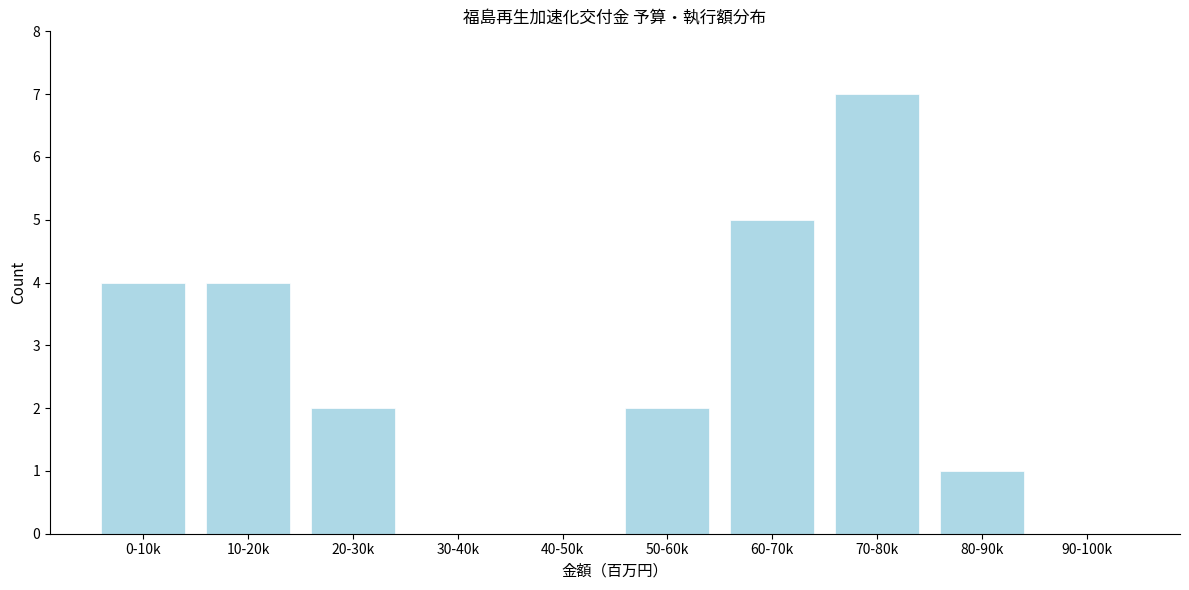

Reading left to right, list all the values displayed in this chart.

0-10k=4	10-20k=4	20-30k=2	30-40k=0	40-50k=0	50-60k=2	60-70k=5	70-80k=7	80-90k=1	90-100k=0